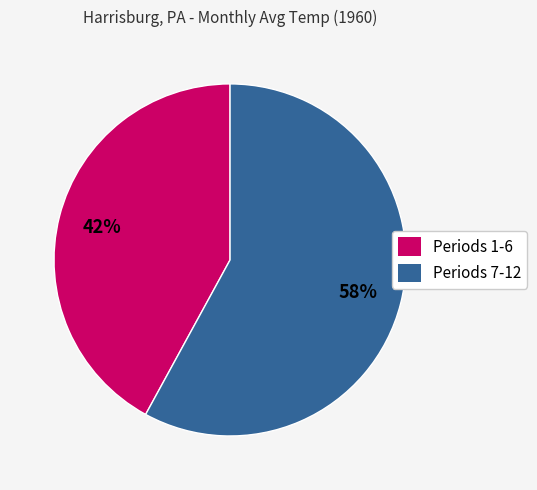

Do Periods 7-12 and Periods 1-6 together represent more than half of the pie?

Yes